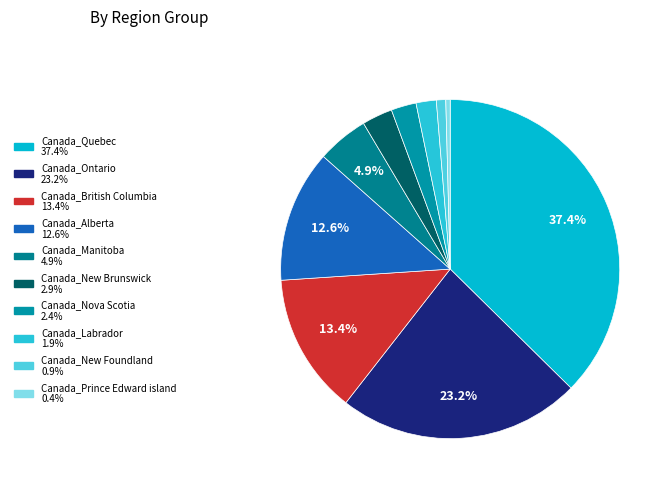

Which slice is the largest?

Canada_Quebec